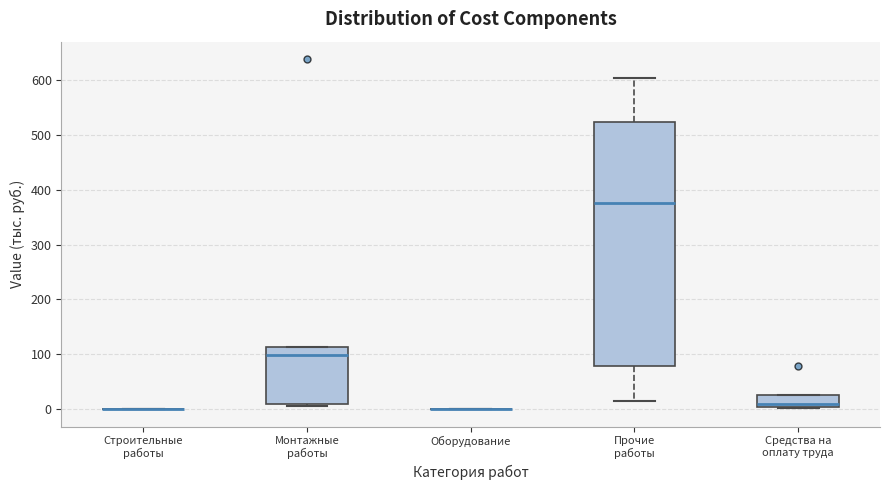

Reading left to right, transcribe this box plot: for each box, give where its median line is, the range the box spans, and where its two whiskers end, as read against the y-axis. The values are not printed on the chart, so give them approximately, as read against the axis.

Строительные работы: box collapsed to a line at 0, whiskers 0 to 0
Монтажные работы: median 100, box 10 to 110, whiskers 10 (just below the box's lower edge) to 110
Оборудование: box collapsed to a line at 0, whiskers 0 to 0
Прочие работы: median 380, box 80 to 520, whiskers 10 to 600
Средства на оплату труда: median 10, box 0 to 20, whiskers 0 to 20